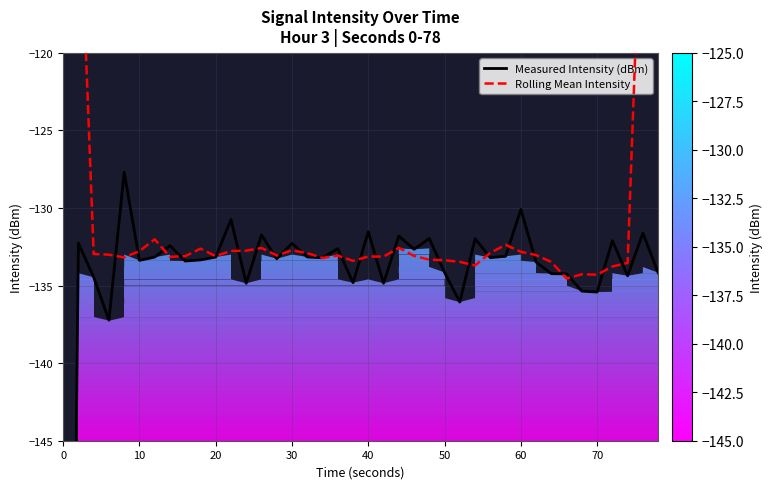

How many values in the Rolling Mean Intensity series are below -133?

23